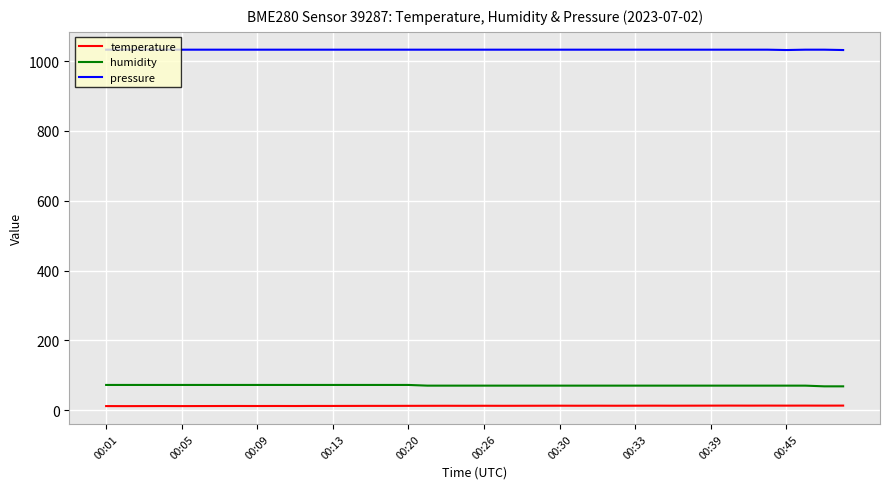

True or false: temperature and humidity cross at least once.

False